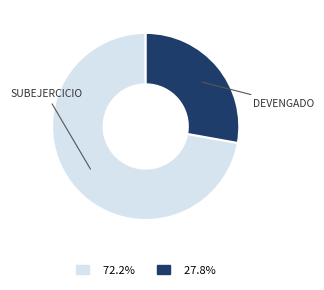

Is there any slice that represents more than half of the pie?

Yes